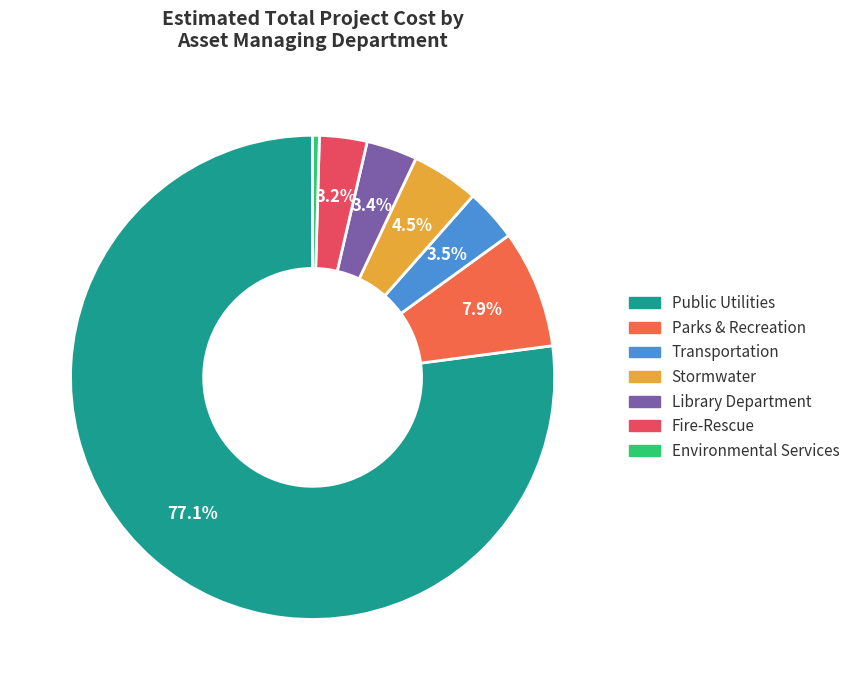

What is the largest slice in the pie chart?

Public Utilities